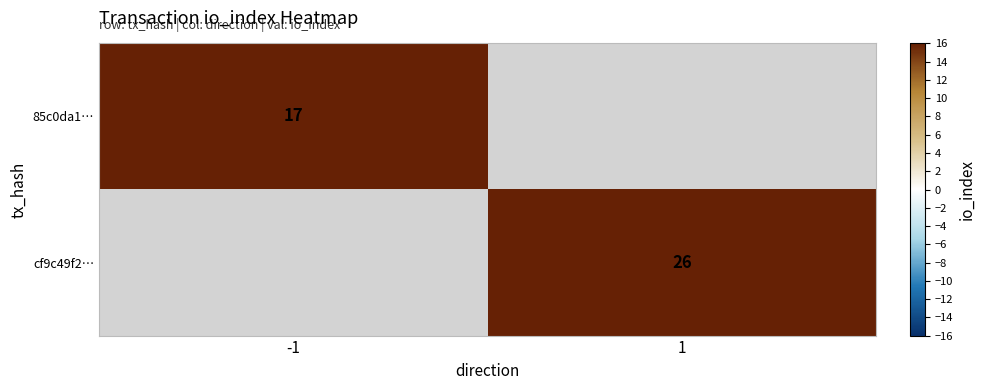

Is it true that 85c0da1… equals 5 at -1?

False